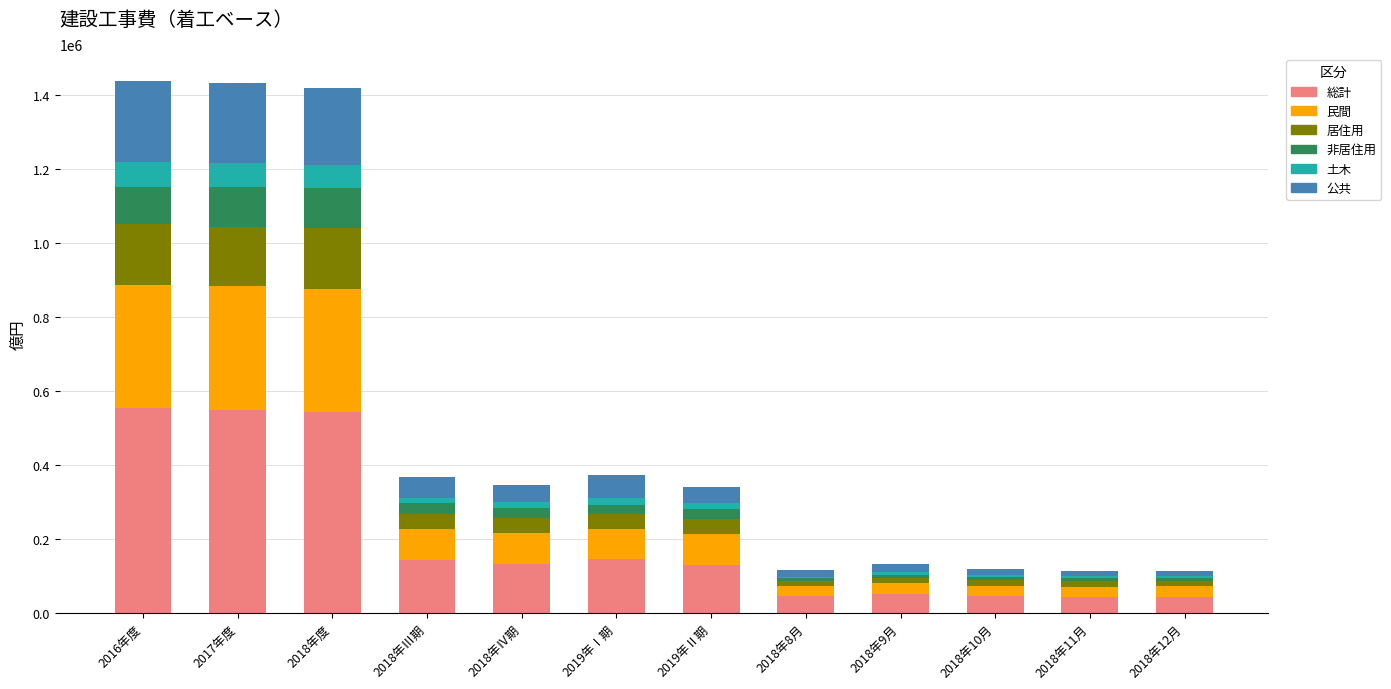

What is the maximum value for 総計?

552984.1